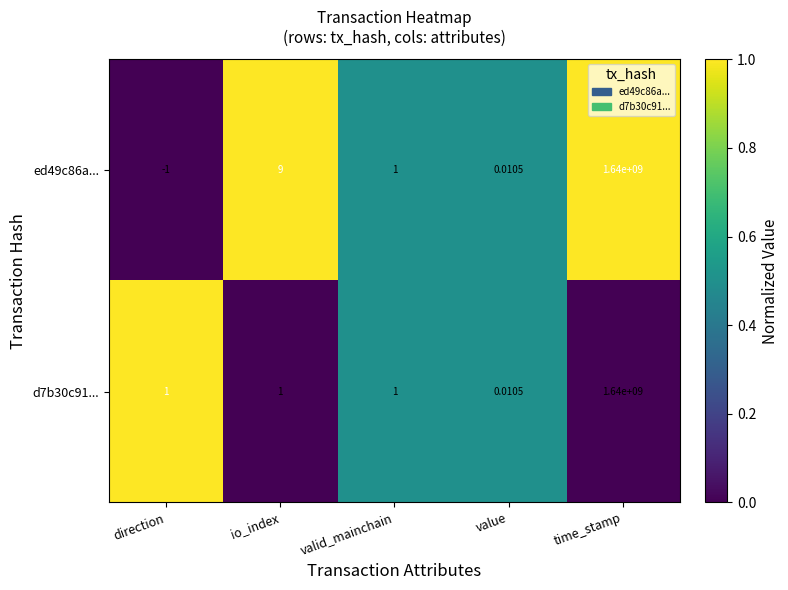

At which category is the sum across all series the highest?

time_stamp